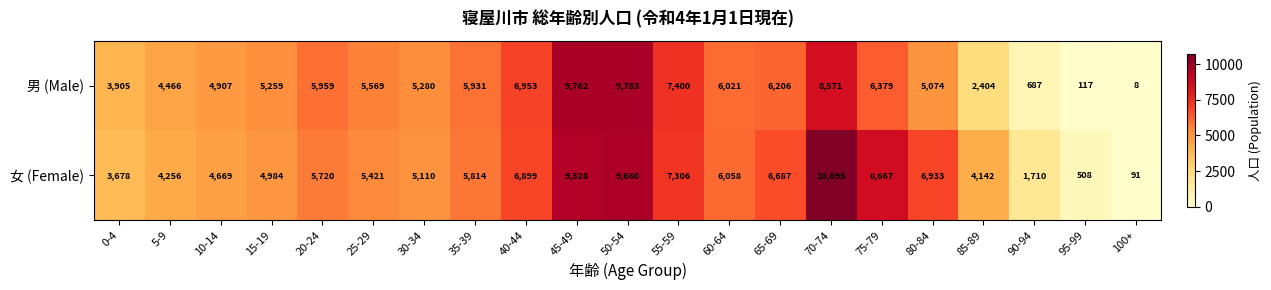

What is the sum of the 男 (Male) values at 15-19 and 50-54?

15042